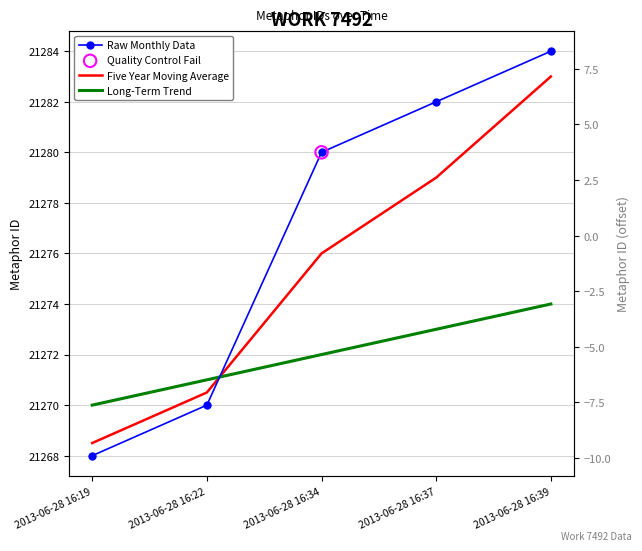

Which series contains the highest Y value?

Raw Monthly Data